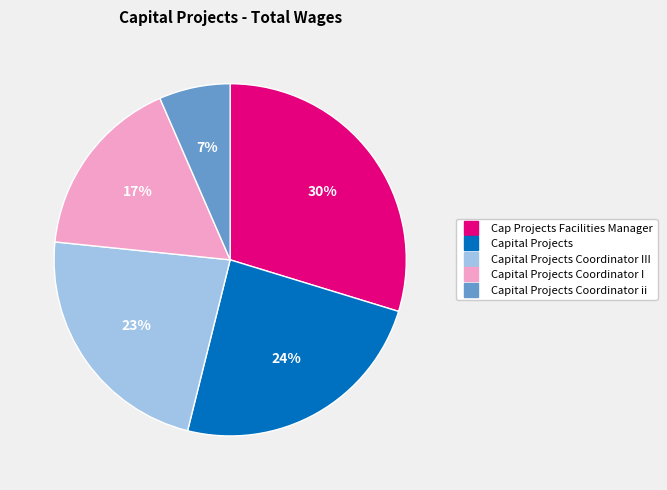

To the nearest percent, what is the average slice percentage?

20%